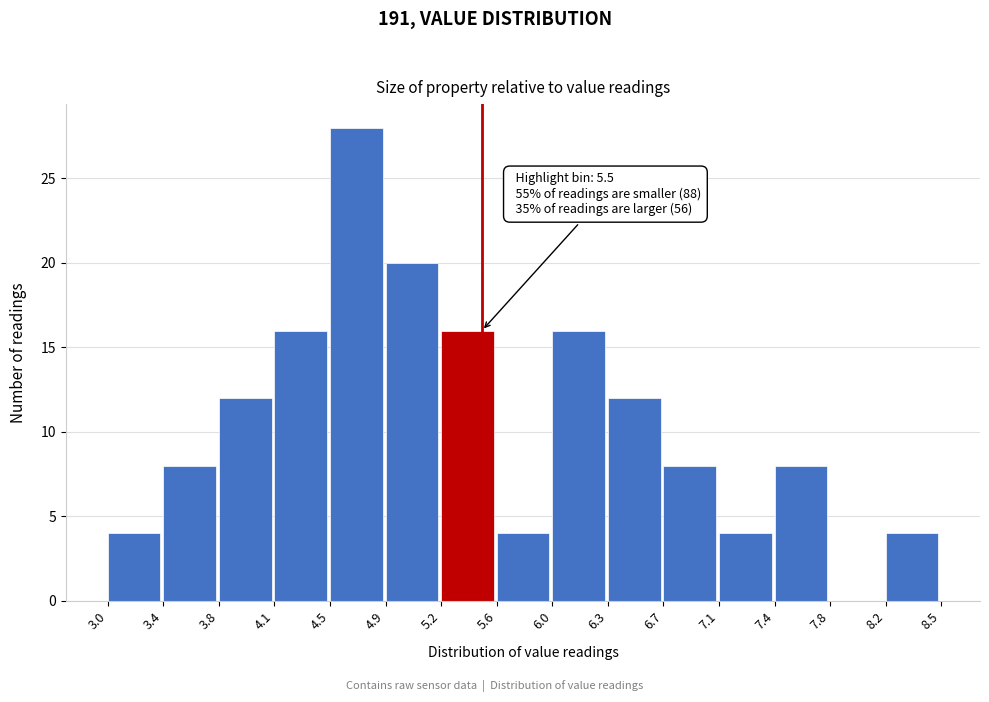

Over which range of the x-axis is the bar tallest?

4.5 to 4.9